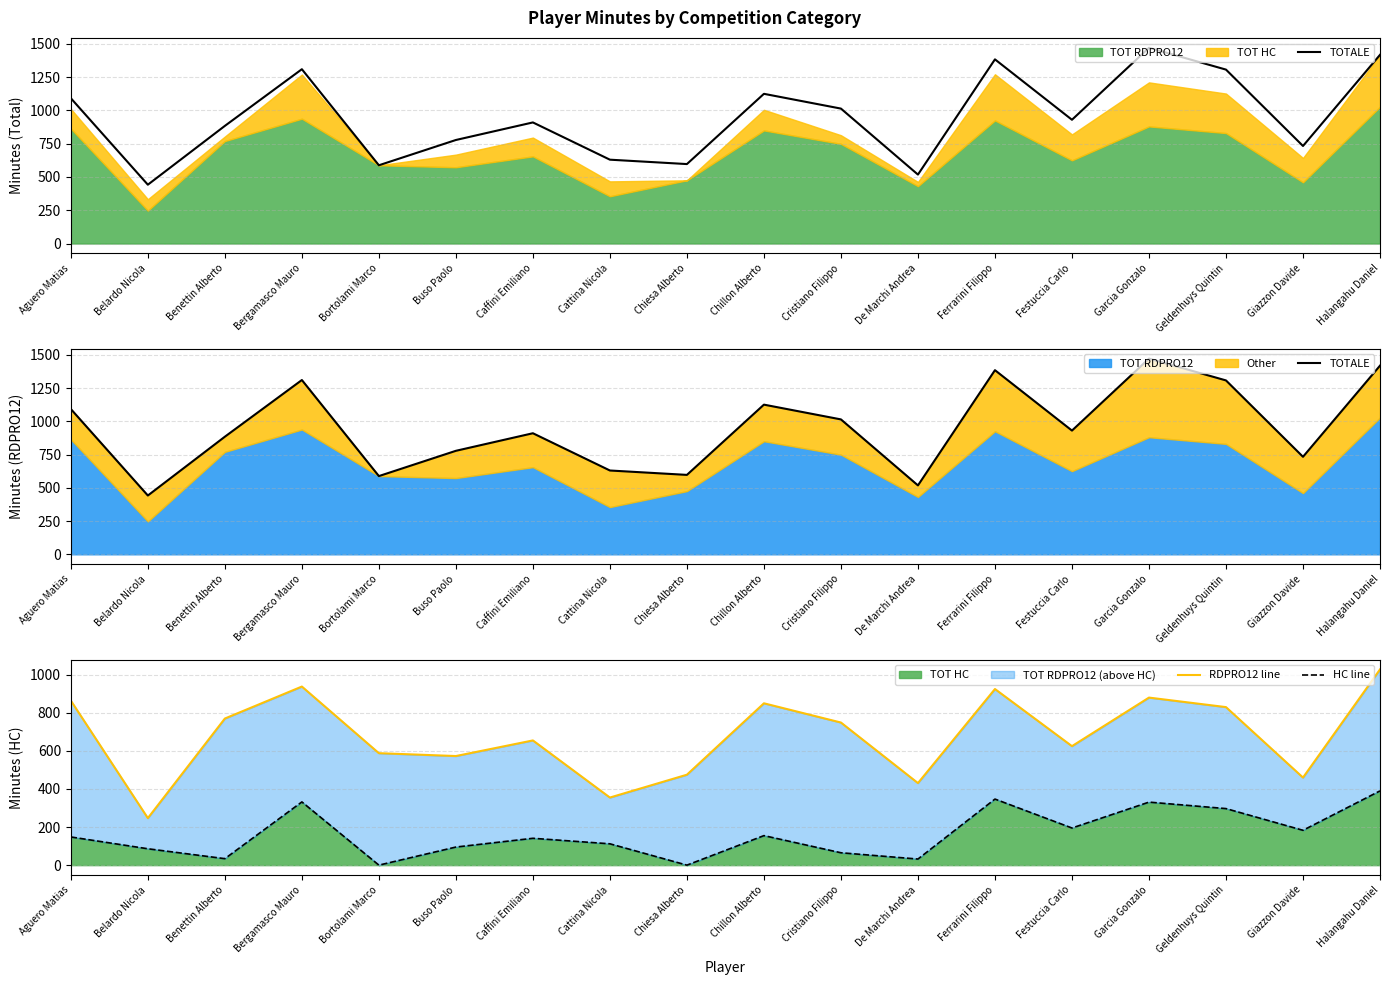

How many values in the TOTALE series exceed 930?

8